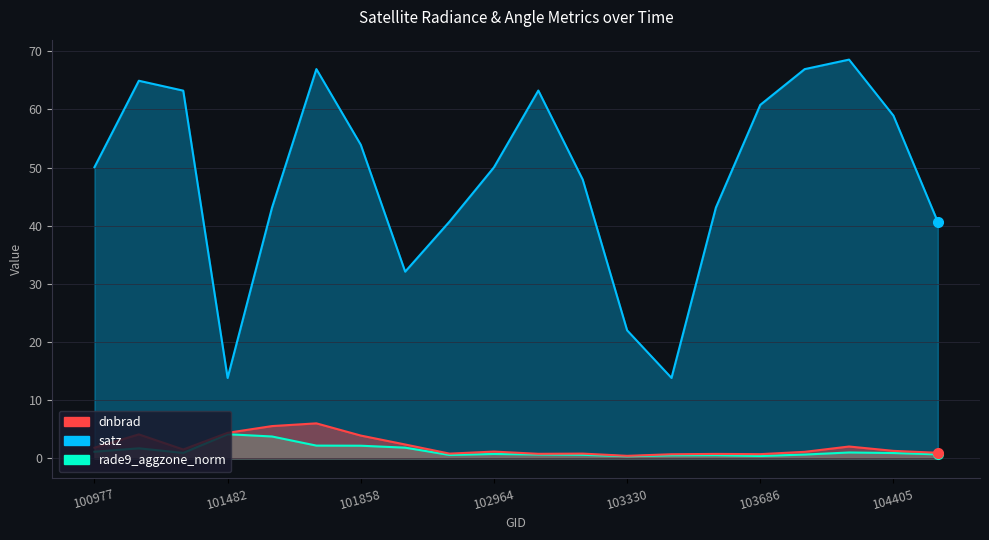

True or false: satz and dnbrad intersect in this chart.

False